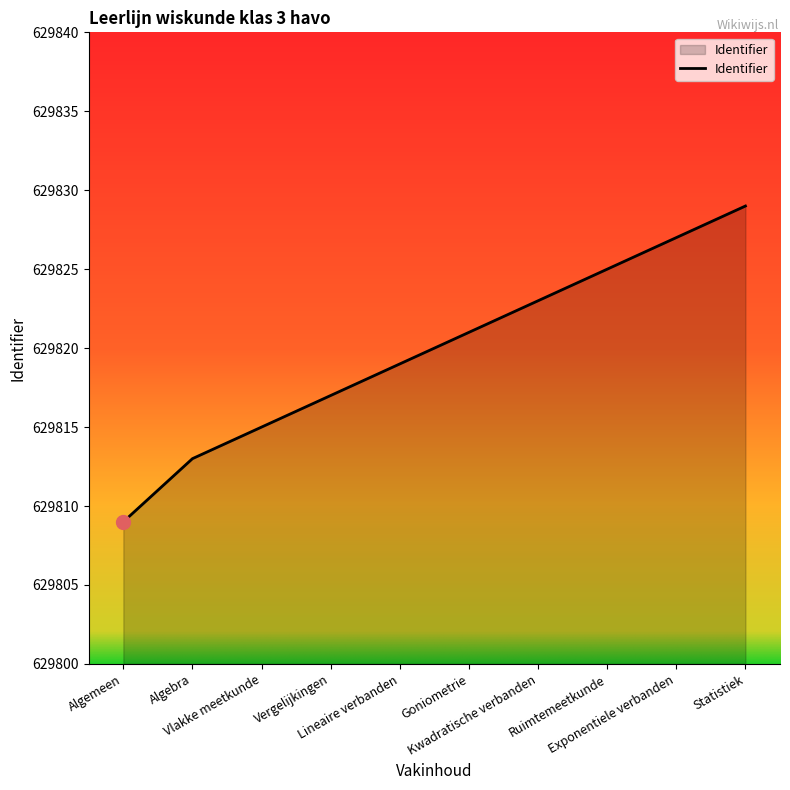

What is the sum of all values?

6298198